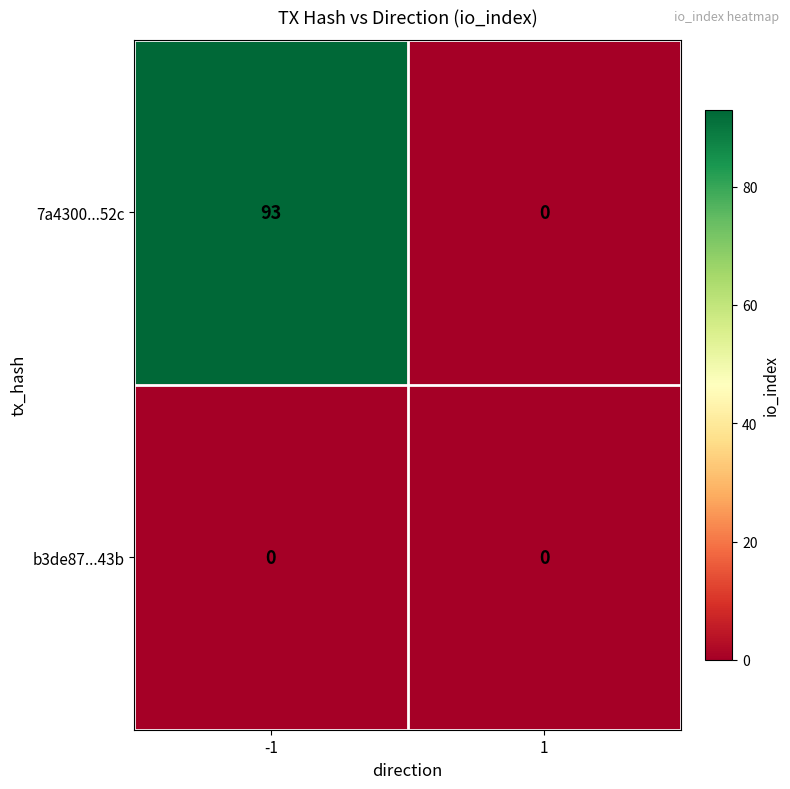

Rank the series by their maximum value, from highest to lowest.

7a4300...52c, b3de87...43b